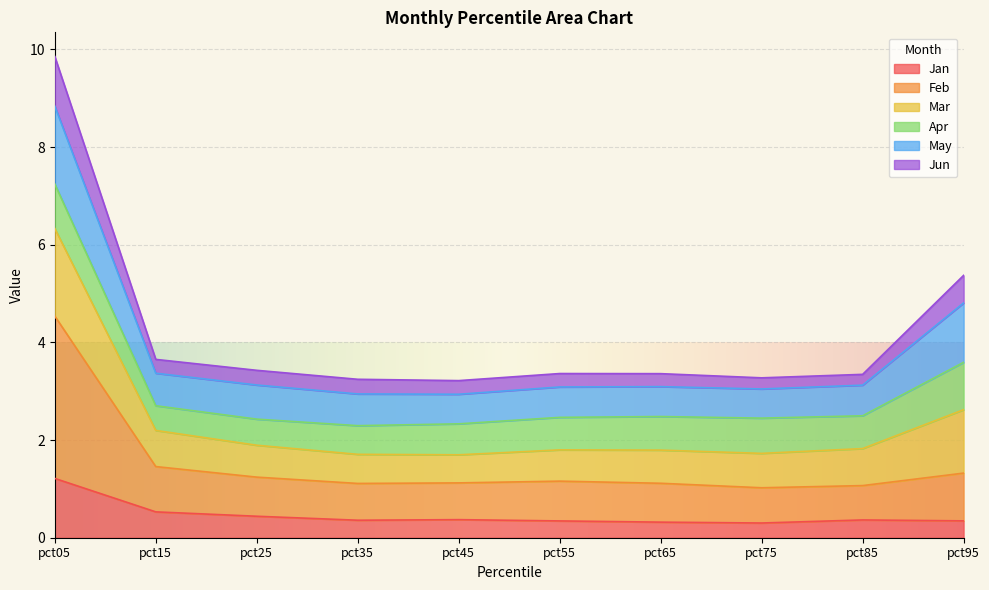

At which category is the sum across all series the highest?

pct05